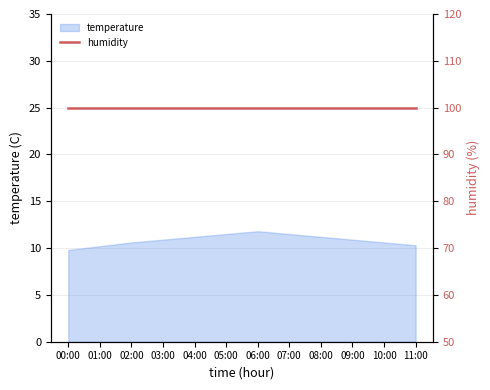

True or false: the data shows 15.7 at 05:00.

False